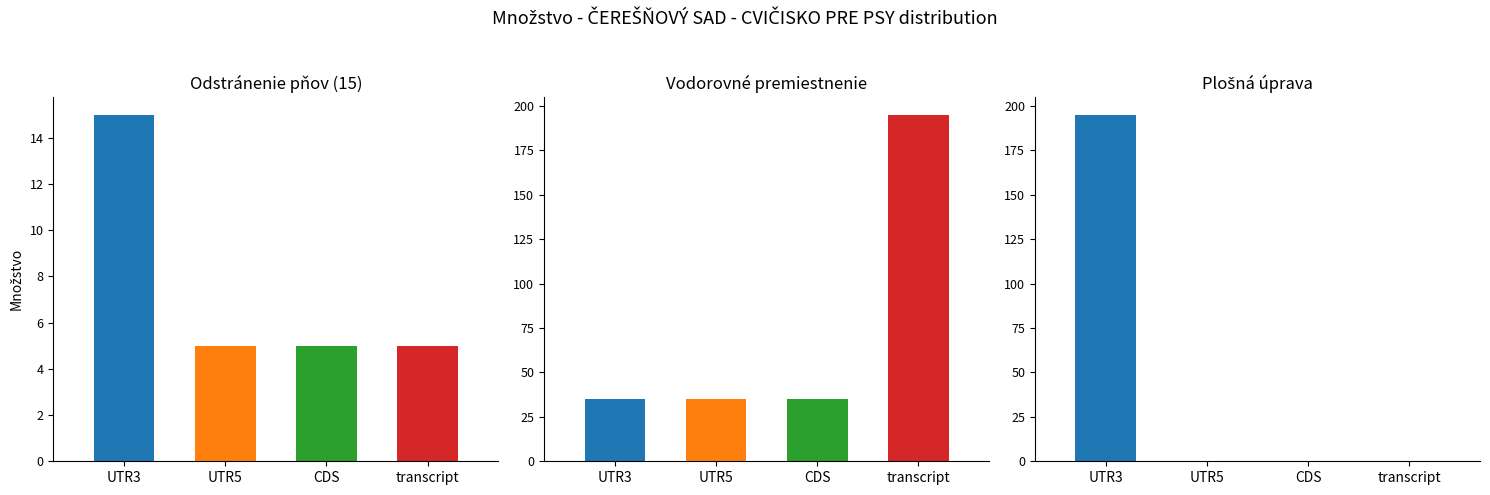

What is the value of the 1 - ZEMNE PRÁCE bar at the 2nd from the left?

5